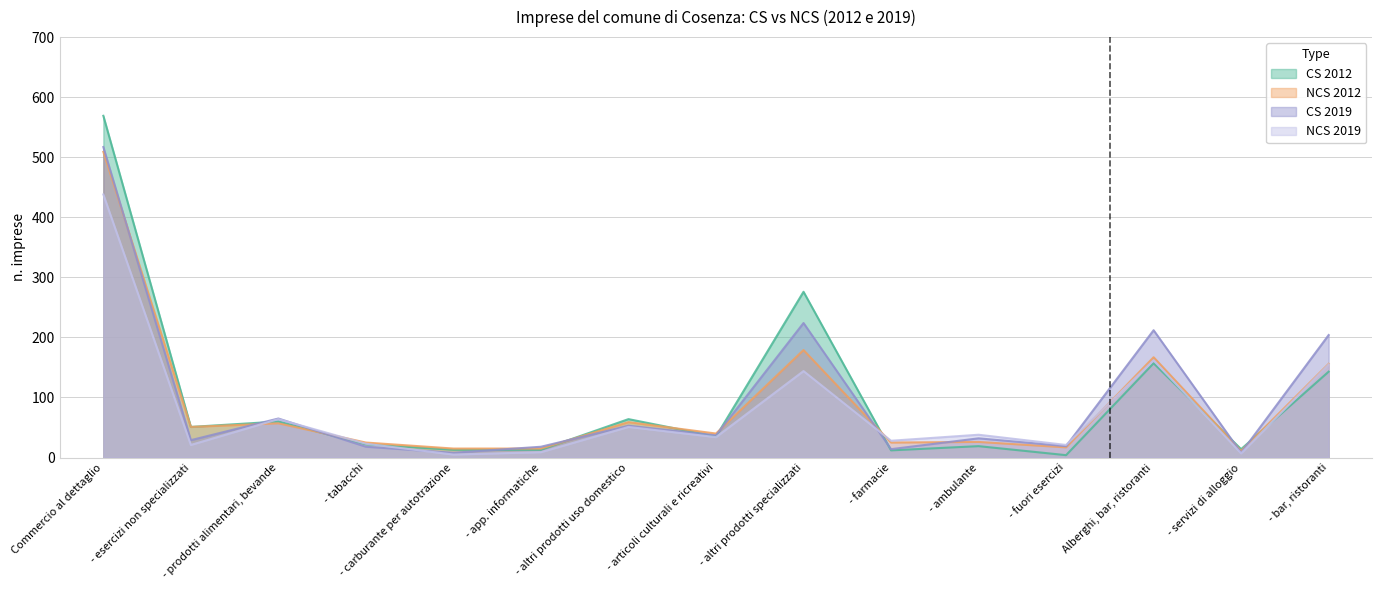

What is the sum of the CS 2019 values at - ambulante and - farmacie?

46